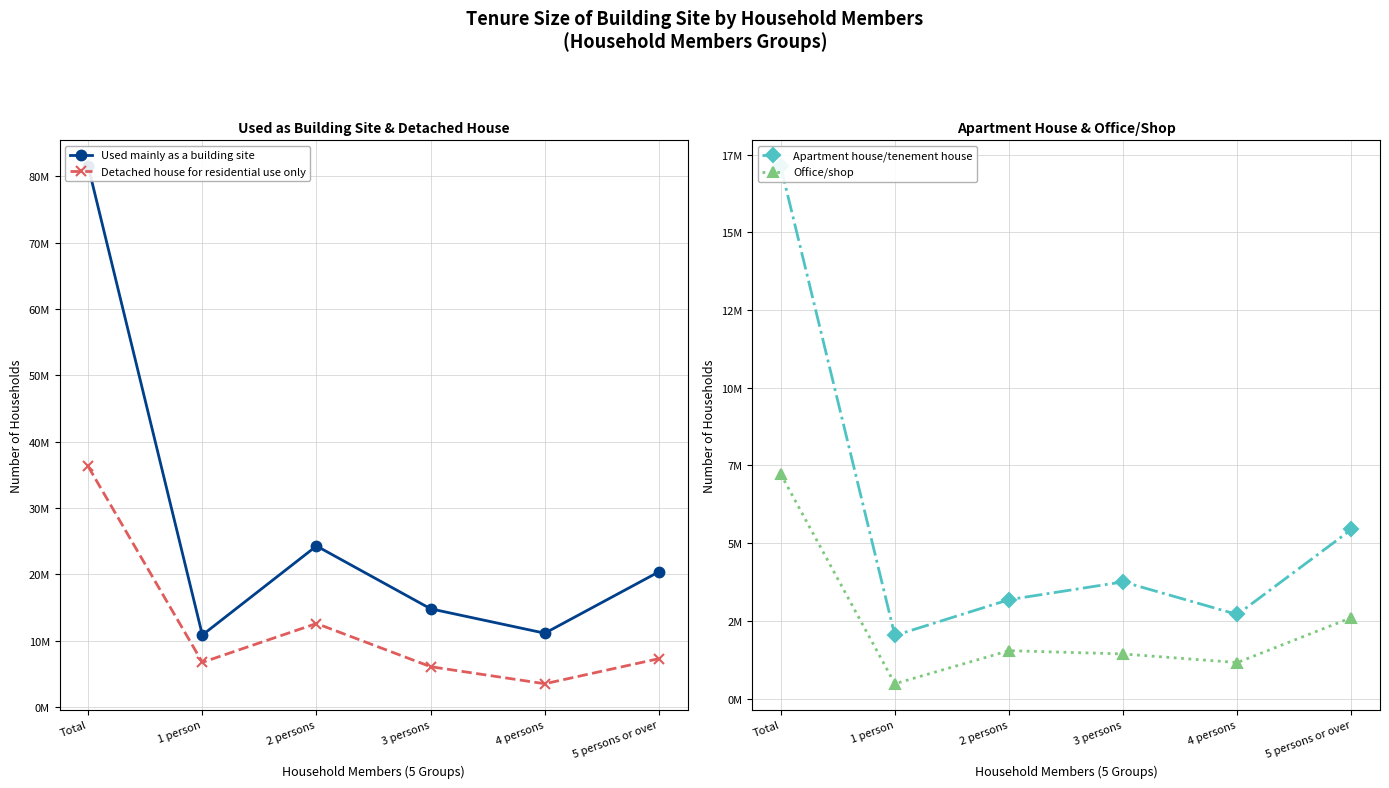

What is the sum of all Detached house for residential use only values?

72549000